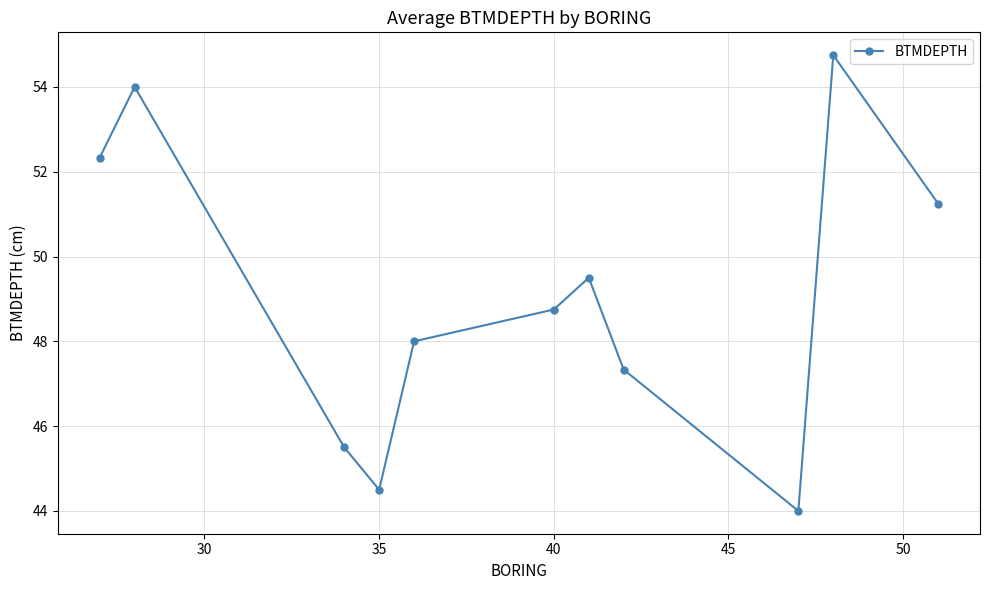

What is the smallest value displayed?

44.0